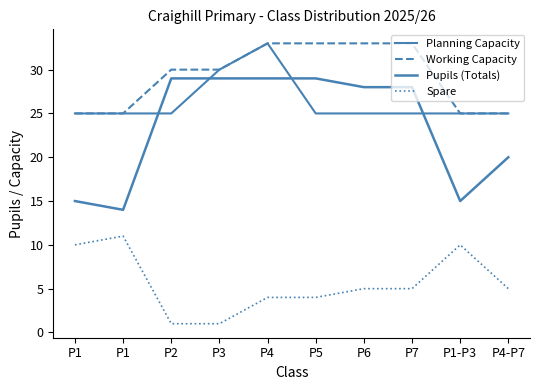

Which label corresponds to the largest value in the chart?

P4